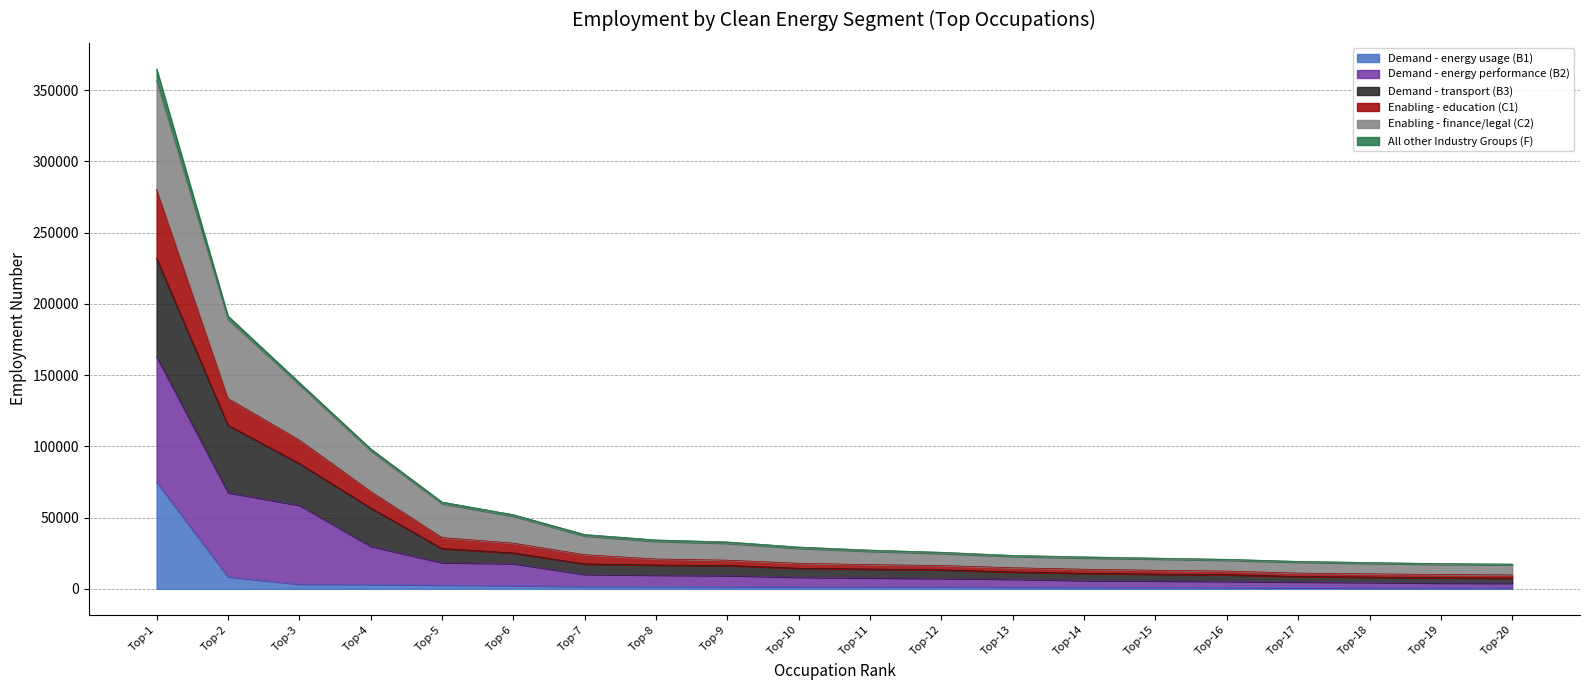

Which category has the highest value in the Demand - energy usage (B1) series?

Top-1